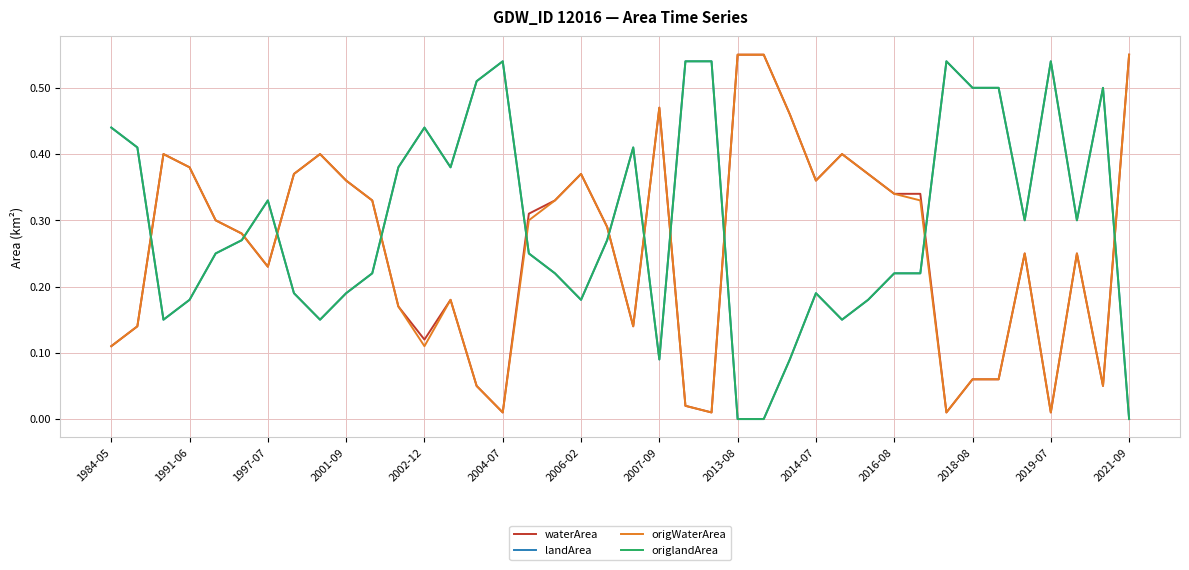

Does the chart display data point markers on the line(s)?

No